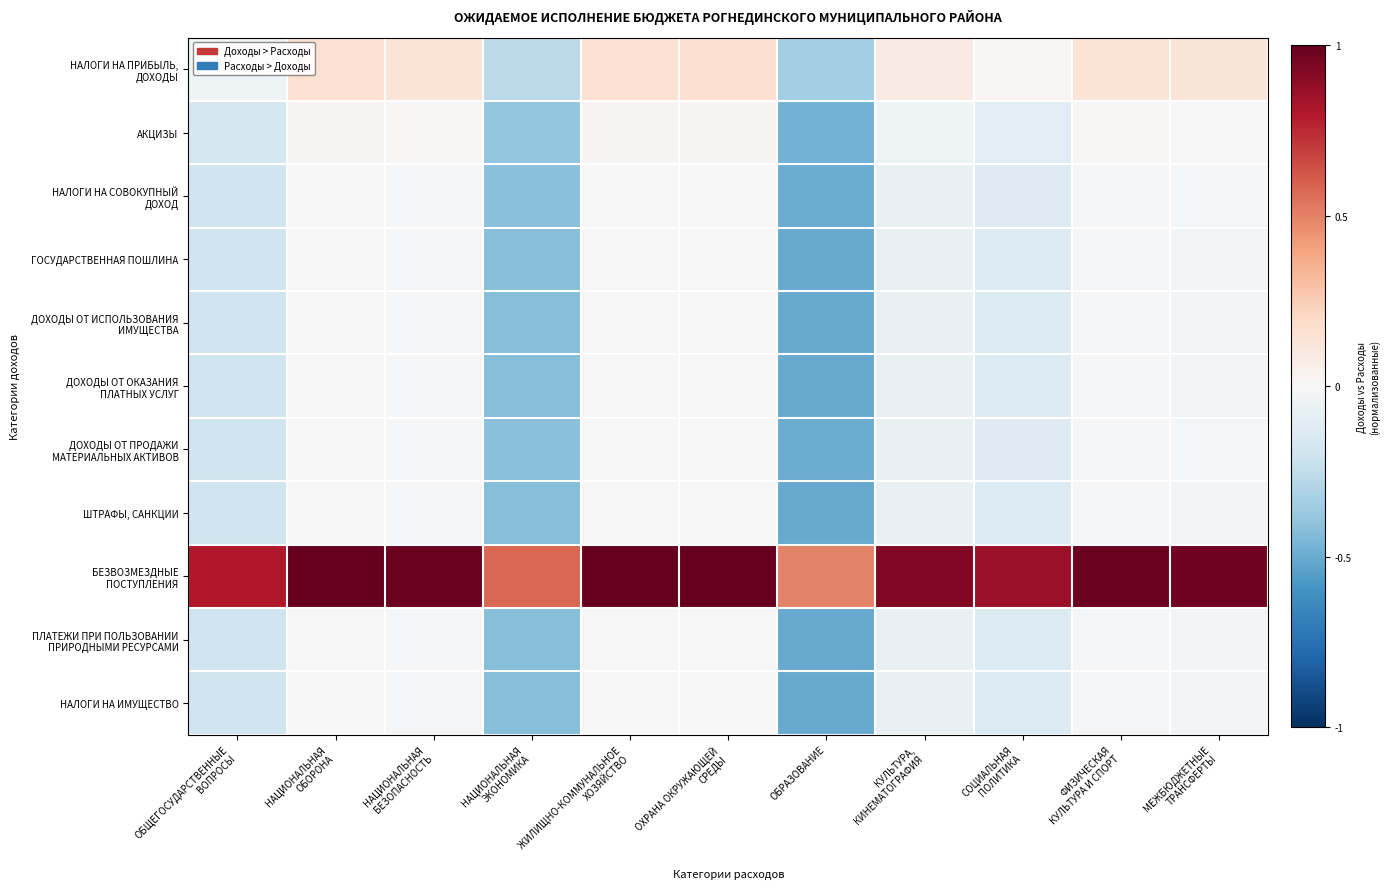

At how many categories does at least one series exceed 0?

11